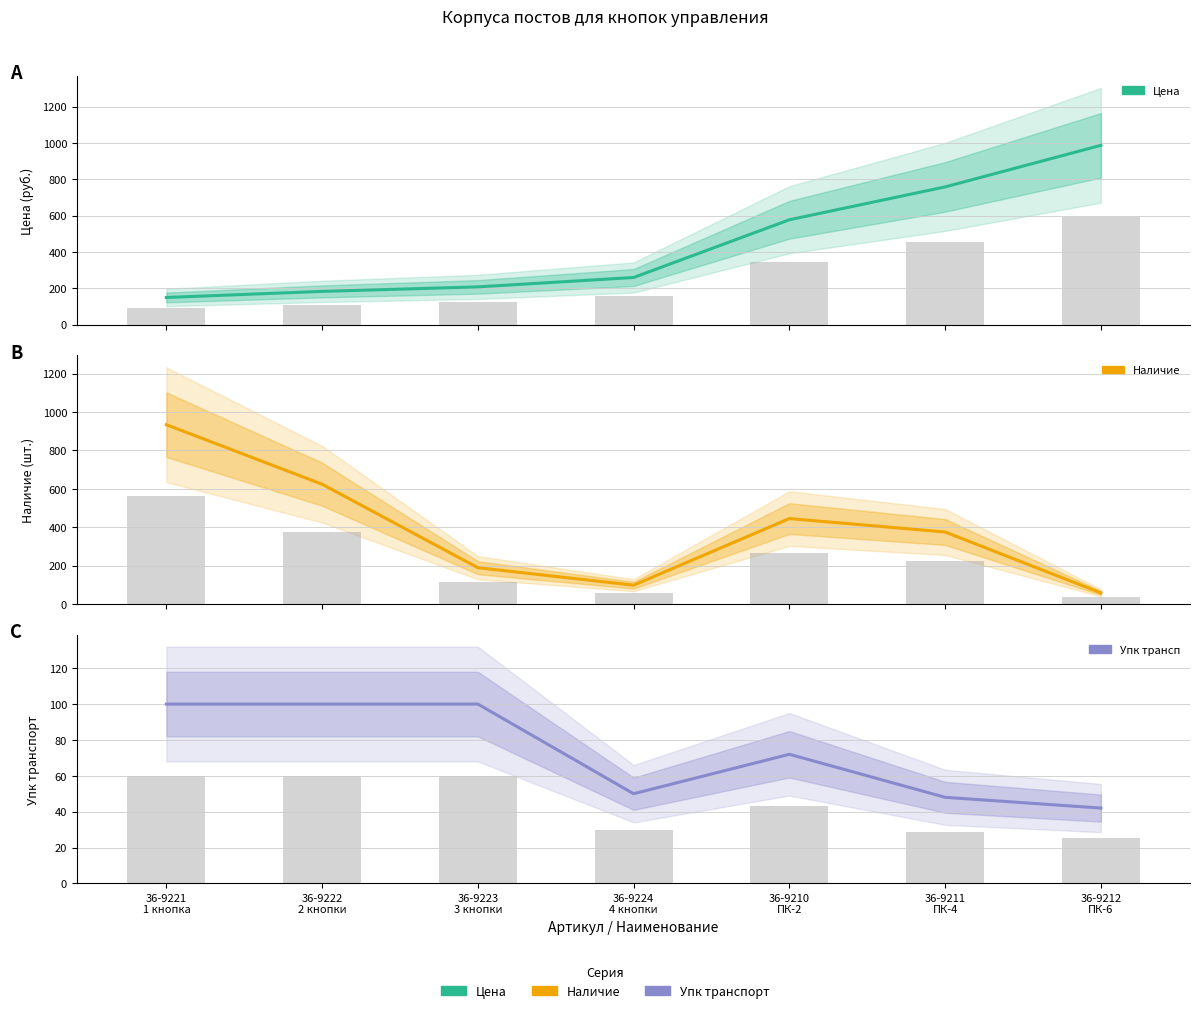

Which has a higher value, 36-9212
ПК-6 or 36-9224
4 кнопки?

36-9212
ПК-6